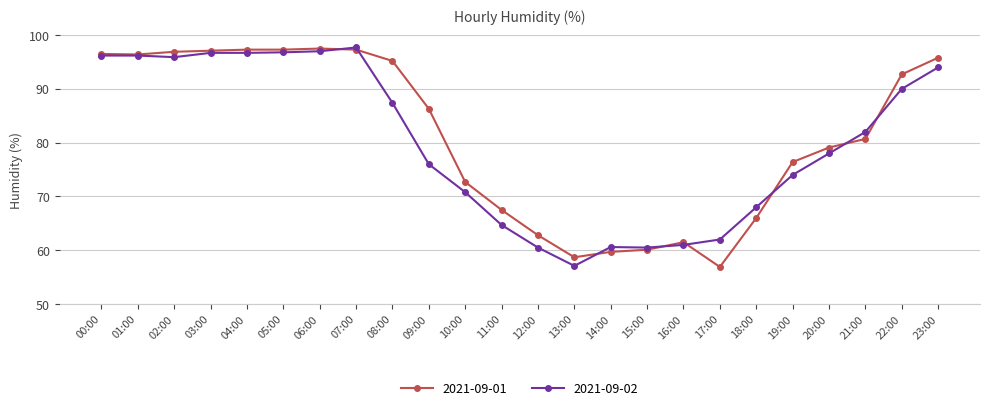

What is the value of the 2021-09-01 point at the 3rd from the left?

96.9